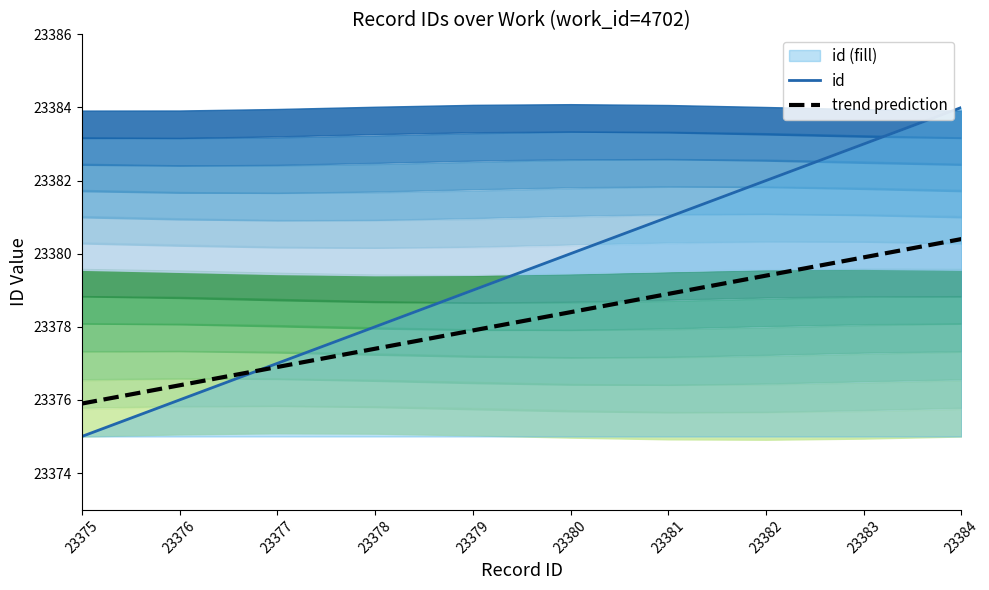

What is the value of the trend prediction point at the 2nd from the left?

23376.4